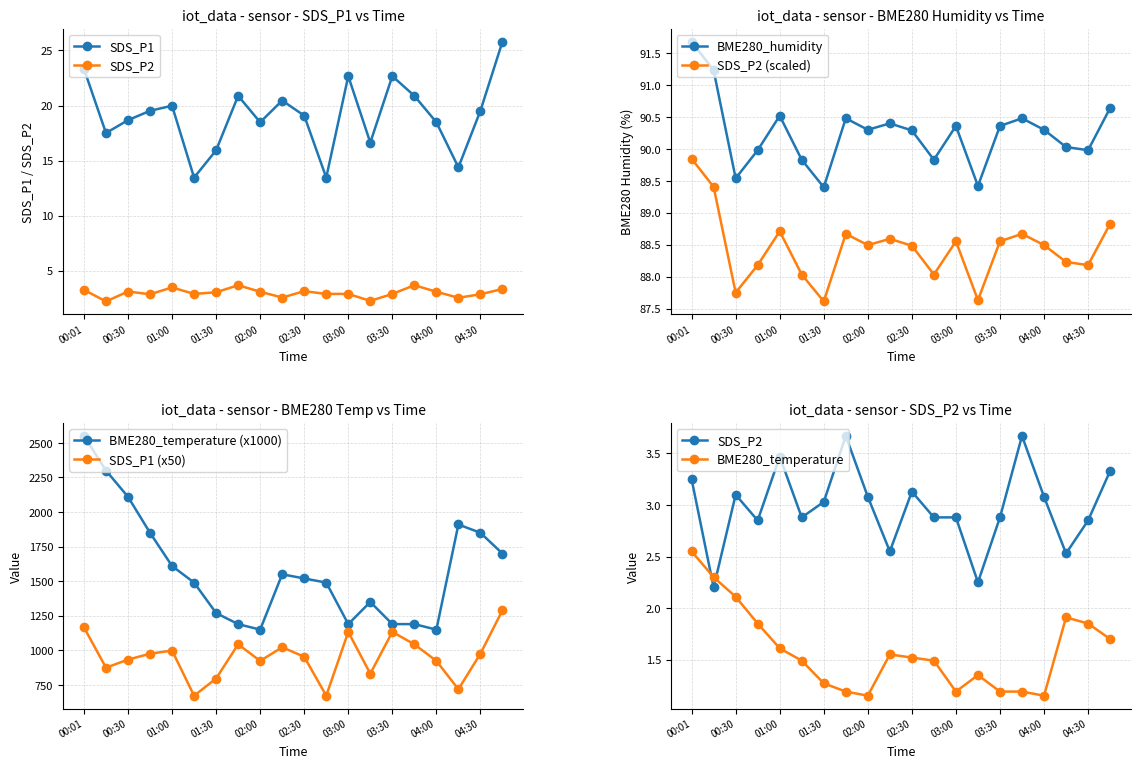

True or false: BME280_humidity and SDS_P1 cross at least once.

False